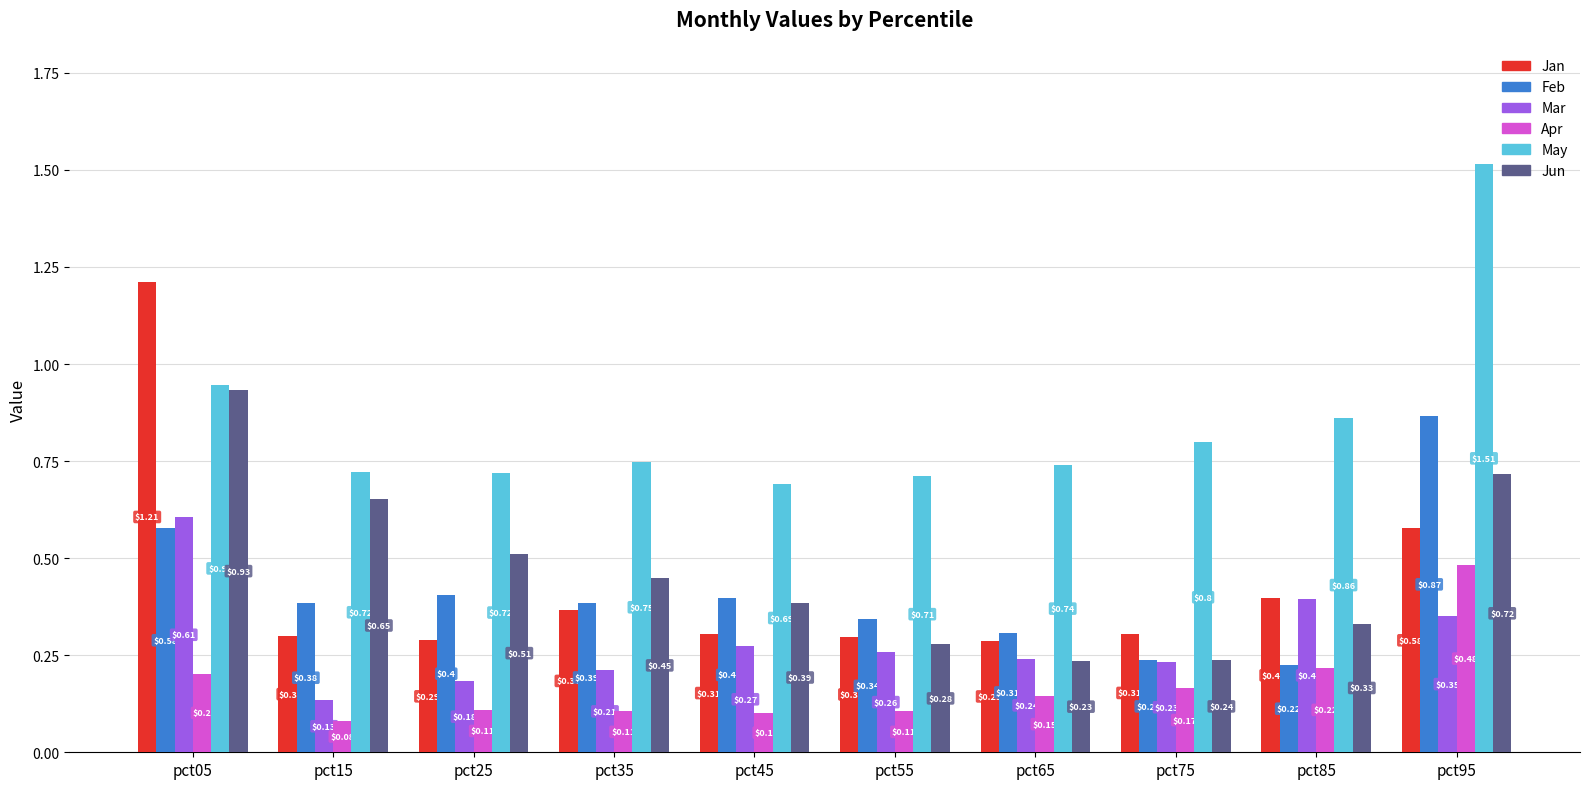

What is the average value of the Feb series?

0.4